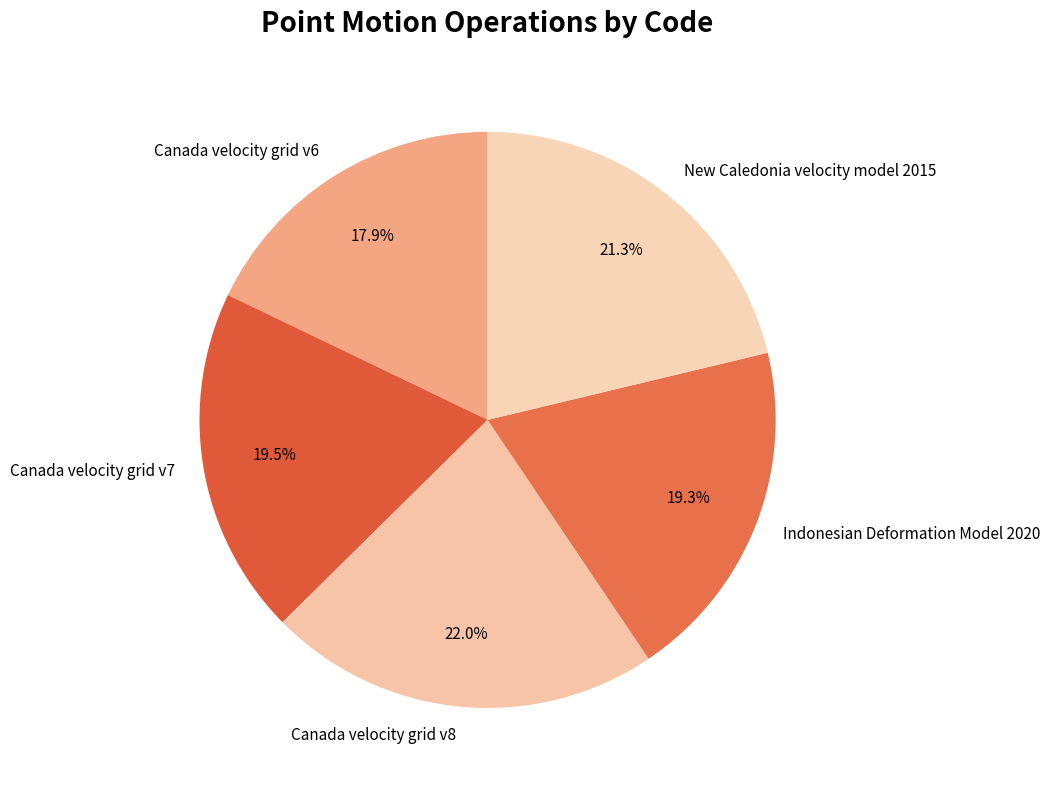

Is there any slice that represents more than half of the pie?

No